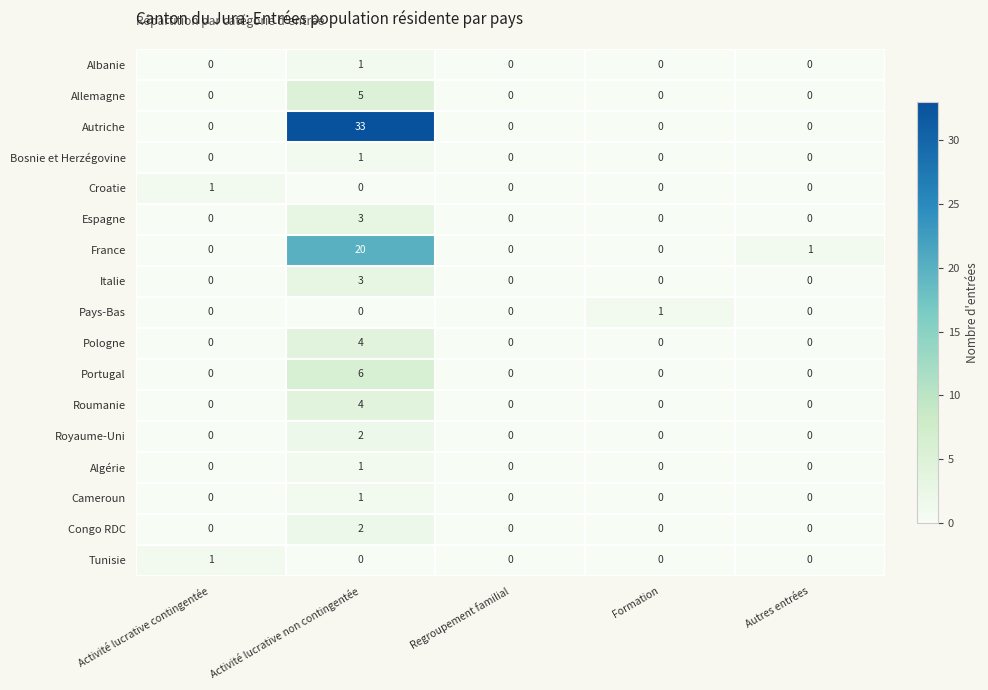

How many Croatie values are between 0 and 1?

5